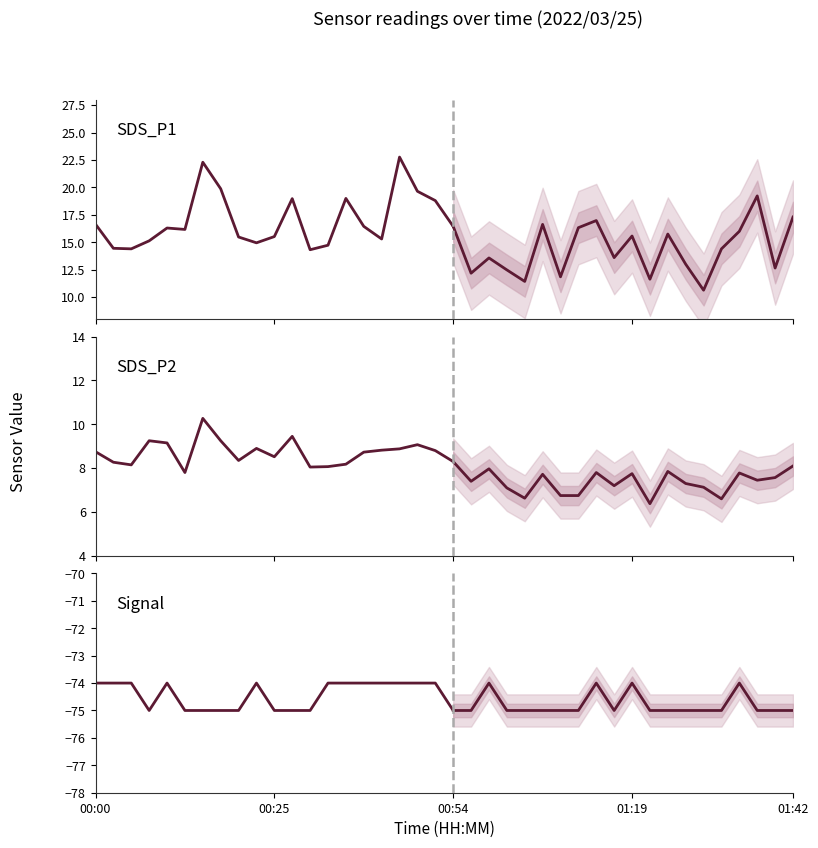

What are all the series names shown in the legend?

SDS_P1, SDS_P2, Signal